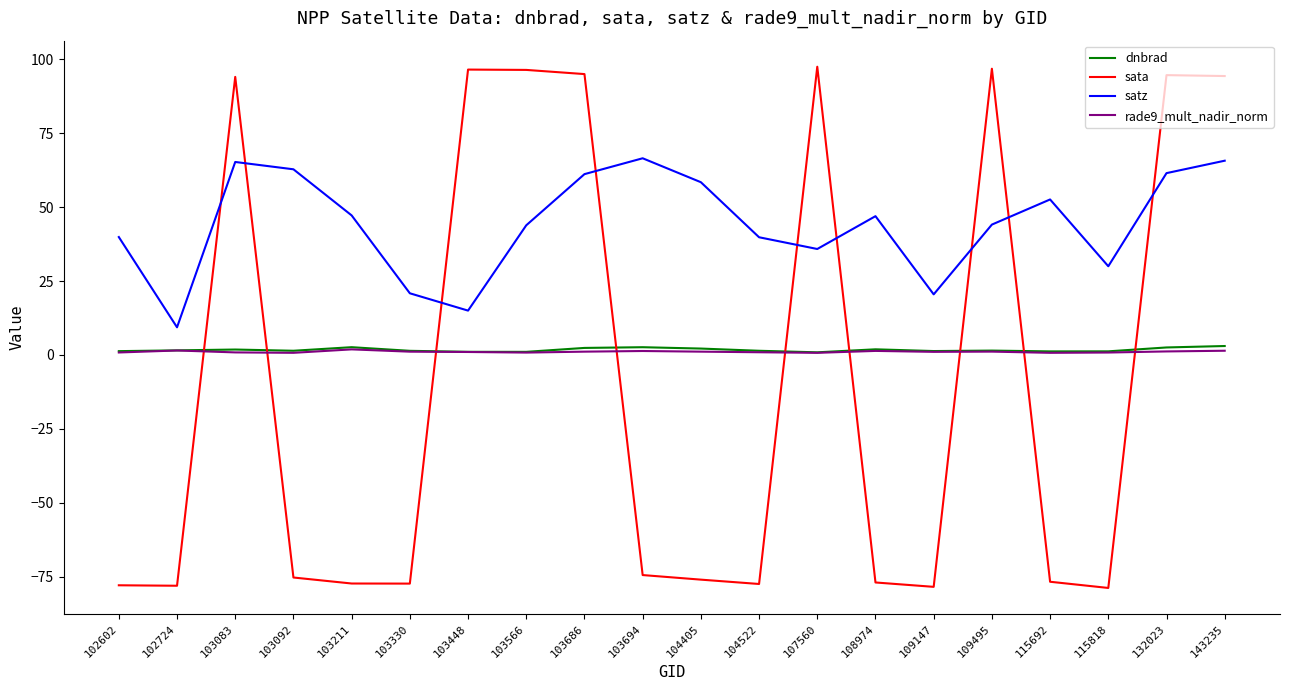

Which series has the largest total across all categories?

satz